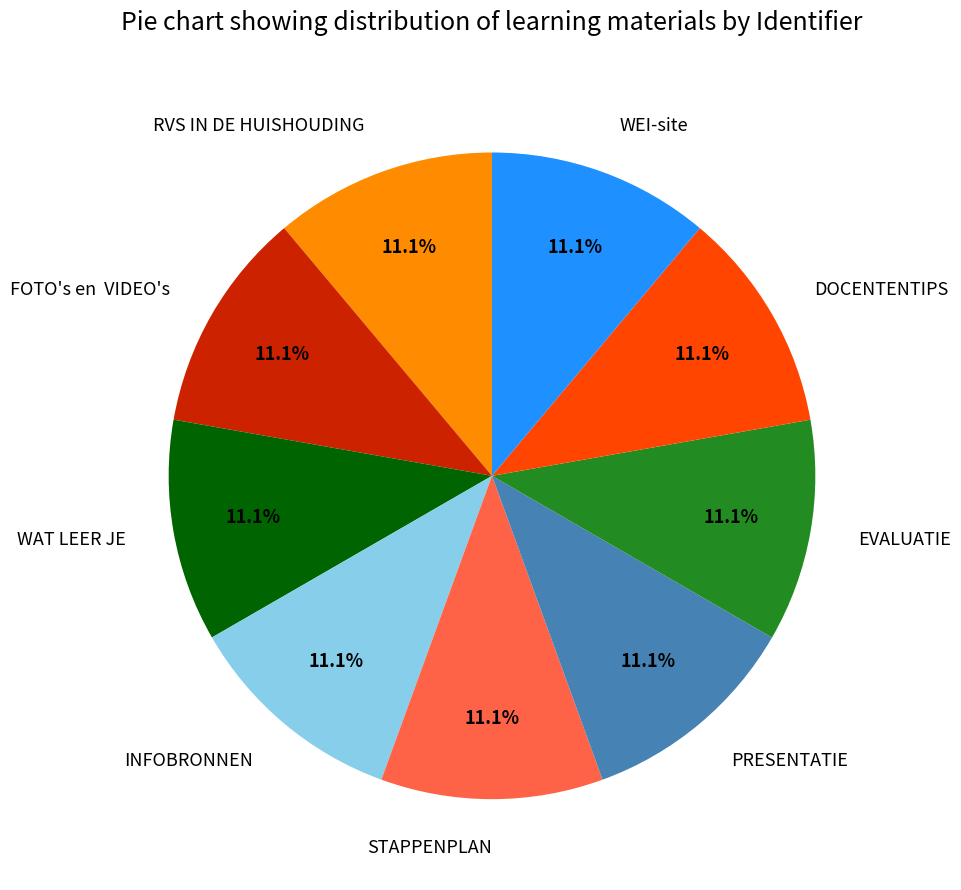

To the nearest percent, what is the average slice percentage?

11%